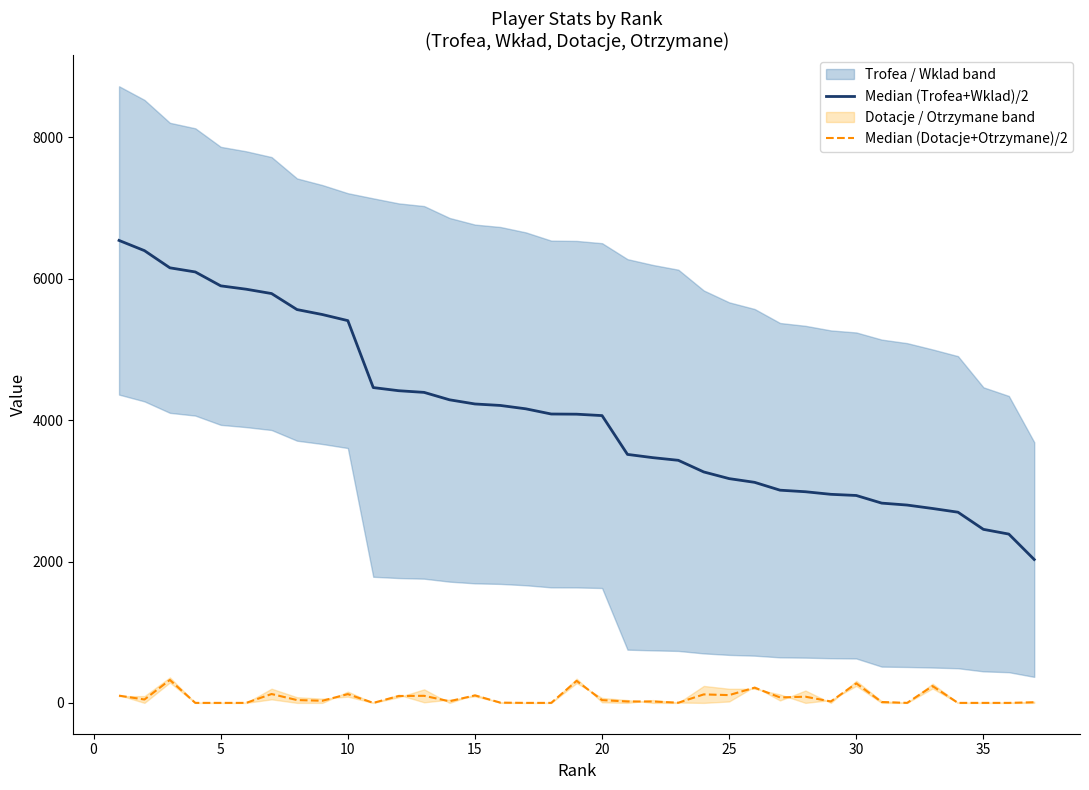

What is the value of the Median (Trofea+Wklad)/2 point at the 33rd from the left?

2750.0